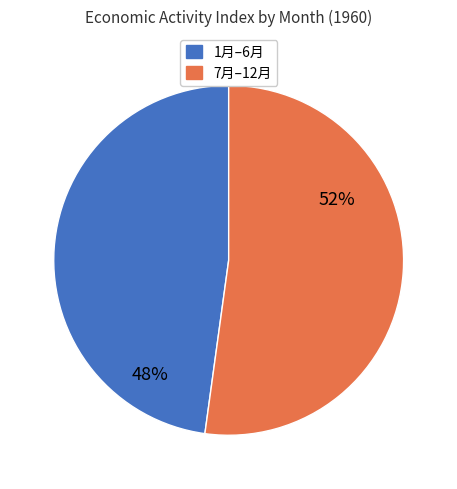

Is there any slice that represents more than half of the pie?

Yes